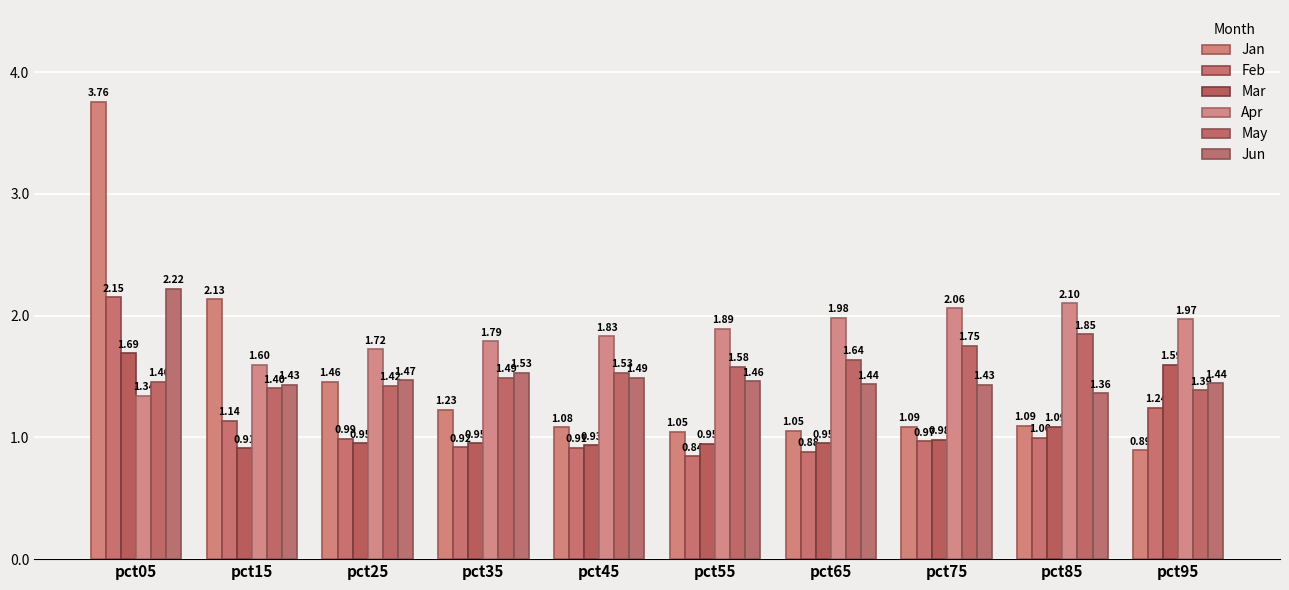

Is it true that Apr equals 1.1 at pct85?

False